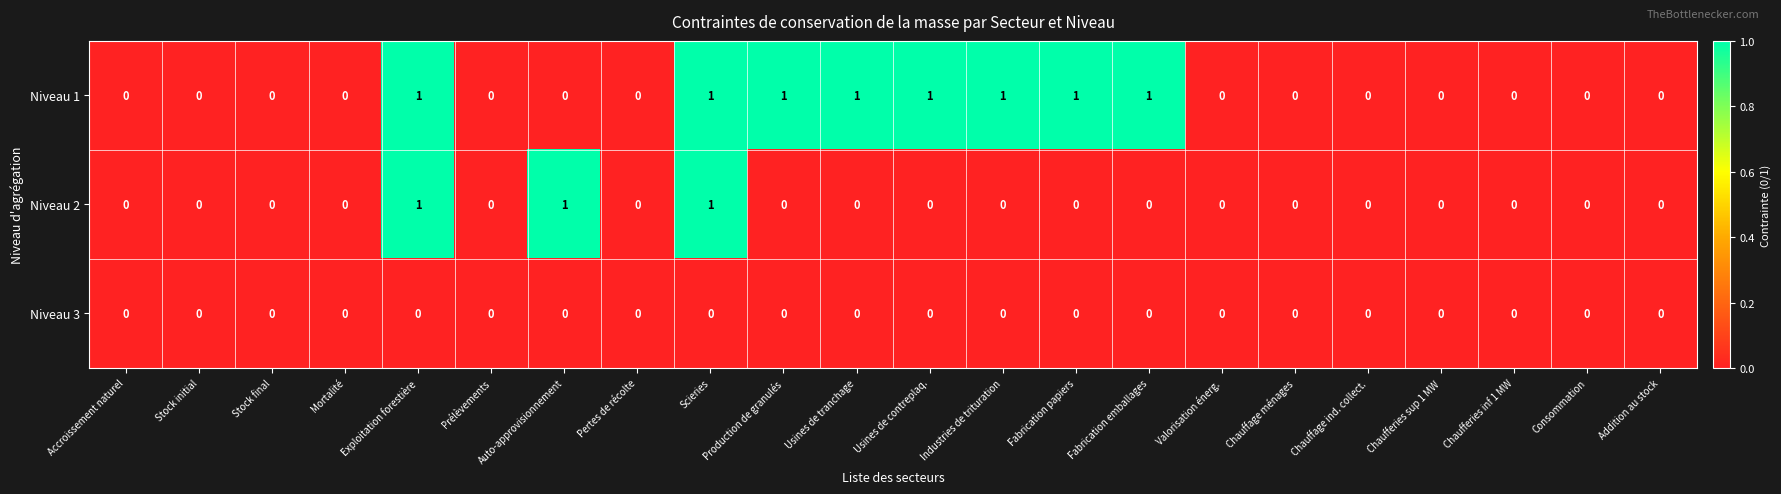

Count the Niveau 2 values in the range 0 to 1.

22